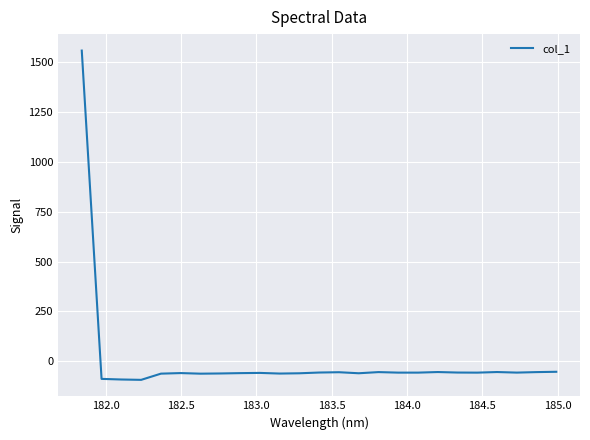

What is the smallest value displayed?

-92.5